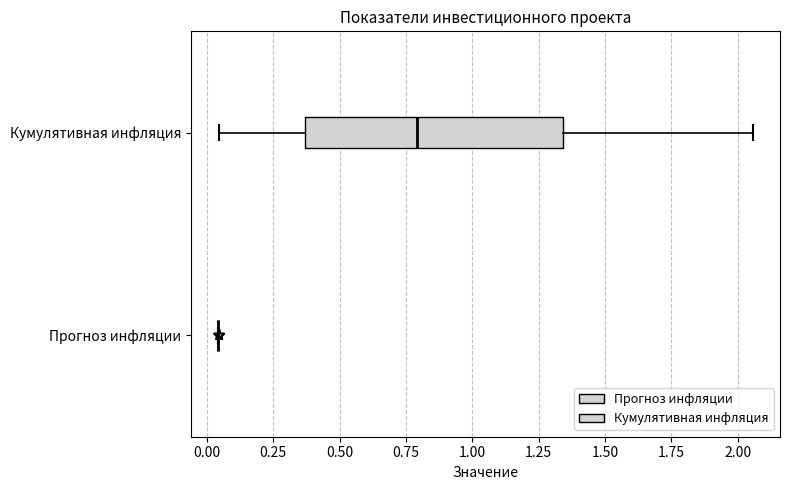

Reading bottom to top, transcribe this box plot: for each box, give where its median line is, the range the box spans, and where its two whiskers end, as read against the x-axis. The values are not printed on the chart, so give them approximately, as read against the axis.

Прогноз инфляции: box collapsed to a line at 0.05, whiskers 0.05 to 0.05
Кумулятивная инфляция: median 0.80, box 0.35 to 1.35, whiskers 0.05 to 2.05